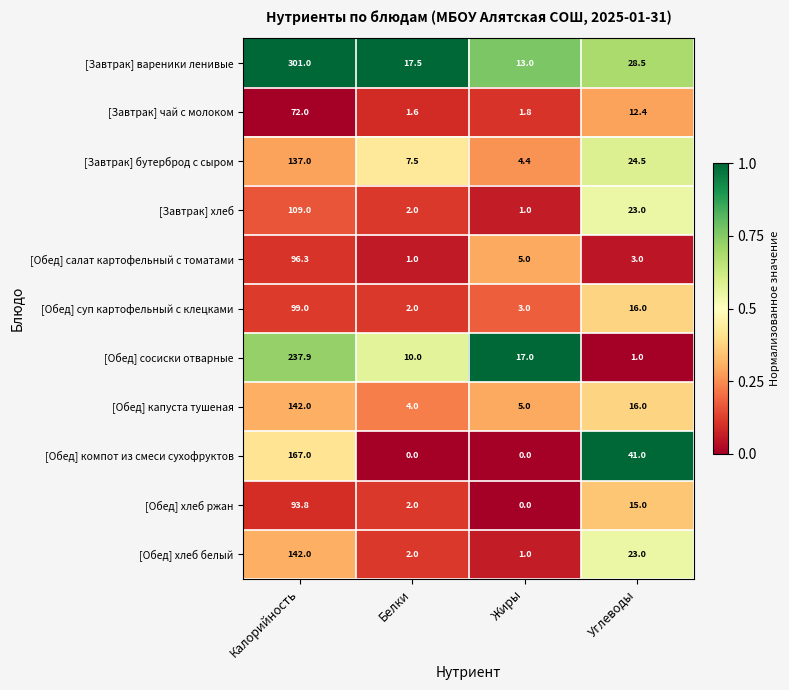

True or false: [Обед] хлеб белый has a value of 0.7 at Белки.

False